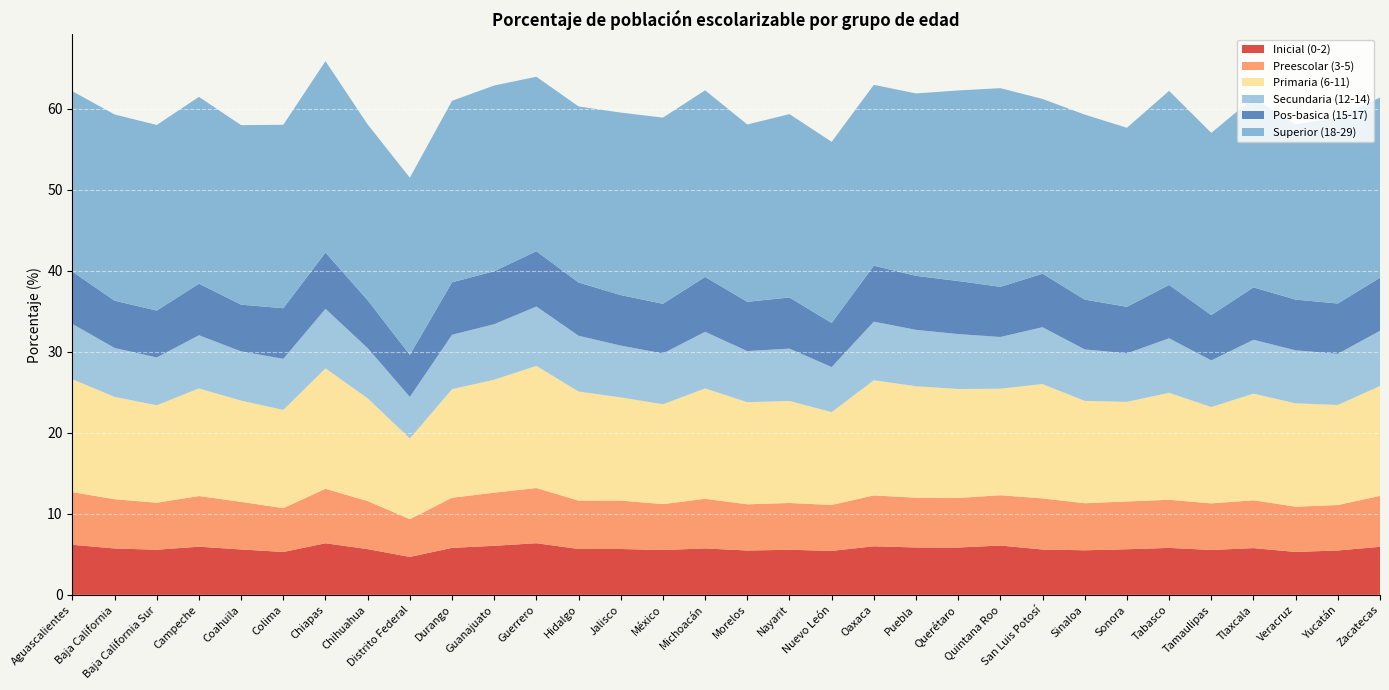

Reading left to right, transcribe all the data shown in this chart.

Inicial (0-2): Aguascalientes=6.2	Baja California=5.7	Baja California Sur=5.6	Campeche=5.9	Coahuila=5.6	Colima=5.3	Chiapas=6.4	Chihuahua=5.6	Distrito Federal=4.7	Durango=5.8	Guanajuato=6.1	Guerrero=6.4	Hidalgo=5.7	Jalisco=5.7	México=5.5	Michoacán=5.7	Morelos=5.5	Nayarit=5.6	Nuevo León=5.4	Oaxaca=6.0	Puebla=5.8	Querétaro=5.8	Quintana Roo=6.1	San Luis Potosí=5.6	Sinaloa=5.5	Sonora=5.6	Tabasco=5.8	Tamaulipas=5.5	Tlaxcala=5.8	Veracruz=5.3	Yucatán=5.5	Zacatecas=5.9
Preescolar (3-5): Aguascalientes=6.5	Baja California=6.1	Baja California Sur=5.8	Campeche=6.2	Coahuila=5.9	Colima=5.4	Chiapas=6.7	Chihuahua=5.9	Distrito Federal=4.7	Durango=6.2	Guanajuato=6.6	Guerrero=6.8	Hidalgo=6.0	Jalisco=6.0	México=5.7	Michoacán=6.1	Morelos=5.7	Nayarit=5.8	Nuevo León=5.7	Oaxaca=6.3	Puebla=6.1	Querétaro=6.1	Quintana Roo=6.2	San Luis Potosí=6.3	Sinaloa=5.8	Sonora=5.9	Tabasco=5.9	Tamaulipas=5.7	Tlaxcala=5.9	Veracruz=5.6	Yucatán=5.6	Zacatecas=6.3
Primaria (6-11): Aguascalientes=13.9	Baja California=12.6	Baja California Sur=12.0	Campeche=13.3	Coahuila=12.5	Colima=12.1	Chiapas=14.9	Chihuahua=12.7	Distrito Federal=10.0	Durango=13.4	Guanajuato=13.9	Guerrero=15.1	Hidalgo=13.5	Jalisco=12.7	México=12.3	Michoacán=13.6	Morelos=12.6	Nayarit=12.6	Nuevo León=11.5	Oaxaca=14.2	Puebla=13.8	Querétaro=13.4	Quintana Roo=13.2	San Luis Potosí=14.1	Sinaloa=12.6	Sonora=12.3	Tabasco=13.2	Tamaulipas=11.9	Tlaxcala=13.2	Veracruz=12.8	Yucatán=12.3	Zacatecas=13.6
Secundaria (12-14): Aguascalientes=6.8	Baja California=6.0	Baja California Sur=5.9	Campeche=6.6	Coahuila=6.1	Colima=6.3	Chiapas=7.3	Chihuahua=6.2	Distrito Federal=5.1	Durango=6.7	Guanajuato=6.8	Guerrero=7.3	Hidalgo=6.9	Jalisco=6.4	México=6.3	Michoacán=7.0	Morelos=6.3	Nayarit=6.5	Nuevo León=5.6	Oaxaca=7.2	Puebla=7.0	Querétaro=6.8	Quintana Roo=6.4	San Luis Potosí=7.0	Sinaloa=6.4	Sonora=6.0	Tabasco=6.7	Tamaulipas=5.8	Tlaxcala=6.6	Veracruz=6.5	Yucatán=6.3	Zacatecas=6.8
Pos-basica (15-17): Aguascalientes=6.5	Baja California=5.8	Baja California Sur=5.8	Campeche=6.4	Coahuila=5.8	Colima=6.2	Chiapas=6.9	Chihuahua=5.9	Distrito Federal=5.2	Durango=6.5	Guanajuato=6.5	Guerrero=6.8	Hidalgo=6.6	Jalisco=6.2	México=6.1	Michoacán=6.8	Morelos=6.1	Nayarit=6.3	Nuevo León=5.4	Oaxaca=6.9	Puebla=6.7	Querétaro=6.5	Quintana Roo=6.2	San Luis Potosí=6.6	Sinaloa=6.1	Sonora=5.8	Tabasco=6.6	Tamaulipas=5.6	Tlaxcala=6.5	Veracruz=6.3	Yucatán=6.2	Zacatecas=6.5
Superior (18-29): Aguascalientes=22.3	Baja California=23.0	Baja California Sur=22.9	Campeche=23.1	Coahuila=22.2	Colima=22.6	Chiapas=23.6	Chihuahua=21.7	Distrito Federal=21.9	Durango=22.4	Guanajuato=22.9	Guerrero=21.5	Hidalgo=21.7	Jalisco=22.5	México=23.0	Michoacán=23.0	Morelos=21.9	Nayarit=22.6	Nuevo León=22.4	Oaxaca=22.3	Puebla=22.5	Querétaro=23.5	Quintana Roo=24.5	San Luis Potosí=21.6	Sinaloa=22.8	Sonora=22.1	Tabasco=24.0	Tamaulipas=22.5	Tlaxcala=23.4	Veracruz=21.6	Yucatán=22.9	Zacatecas=22.2